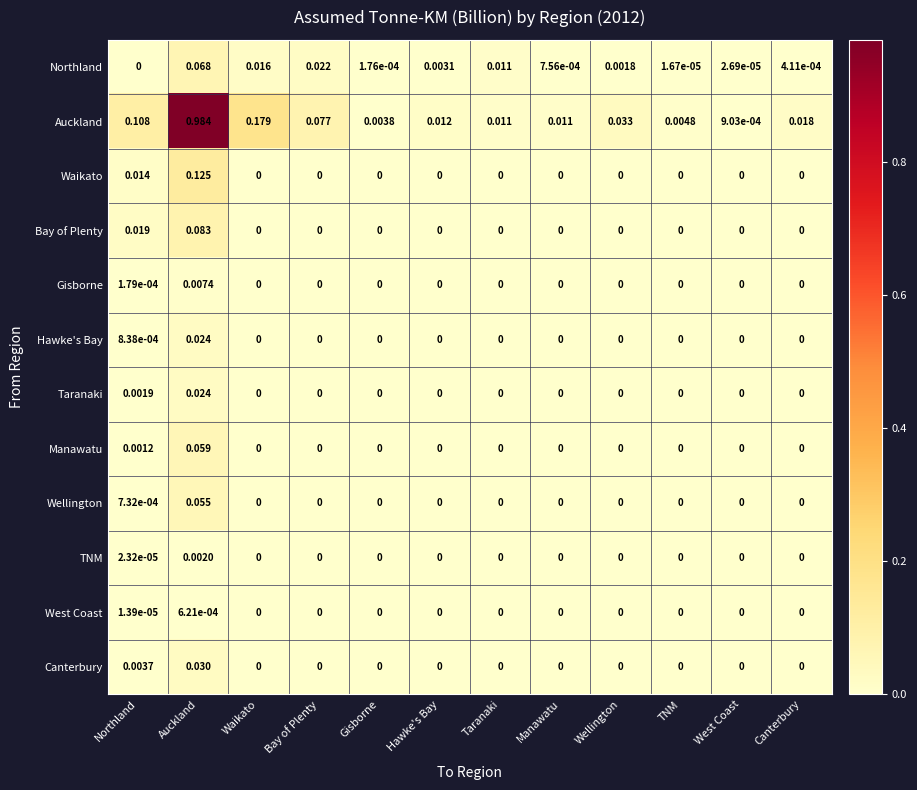

At which label does Northland reach its peak?

Auckland